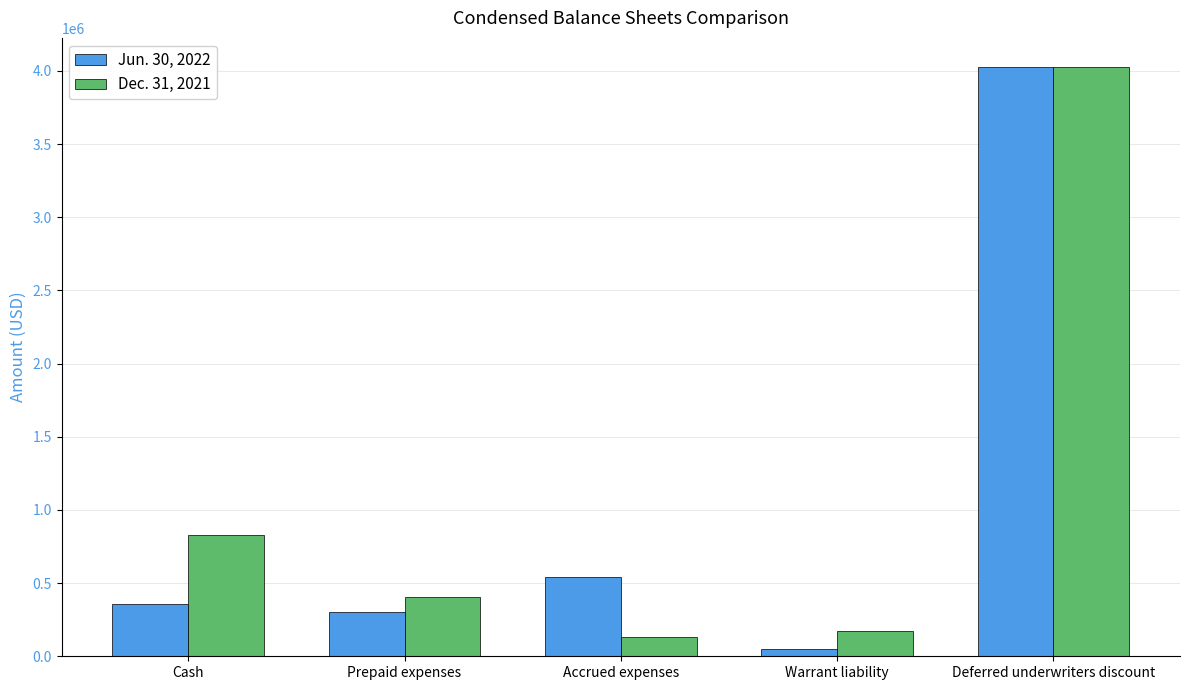

What is the difference between the maximum and minimum values in the Dec. 31, 2021 series?

3893619